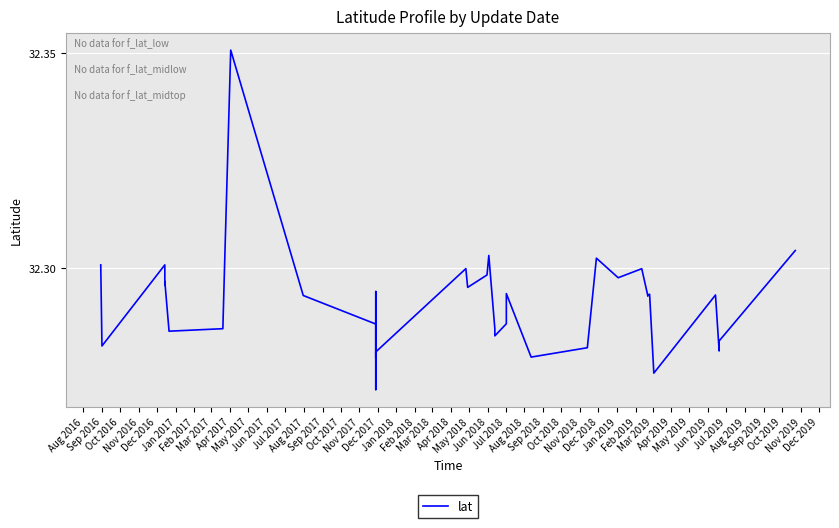

Does the chart display data point markers on the line(s)?

No